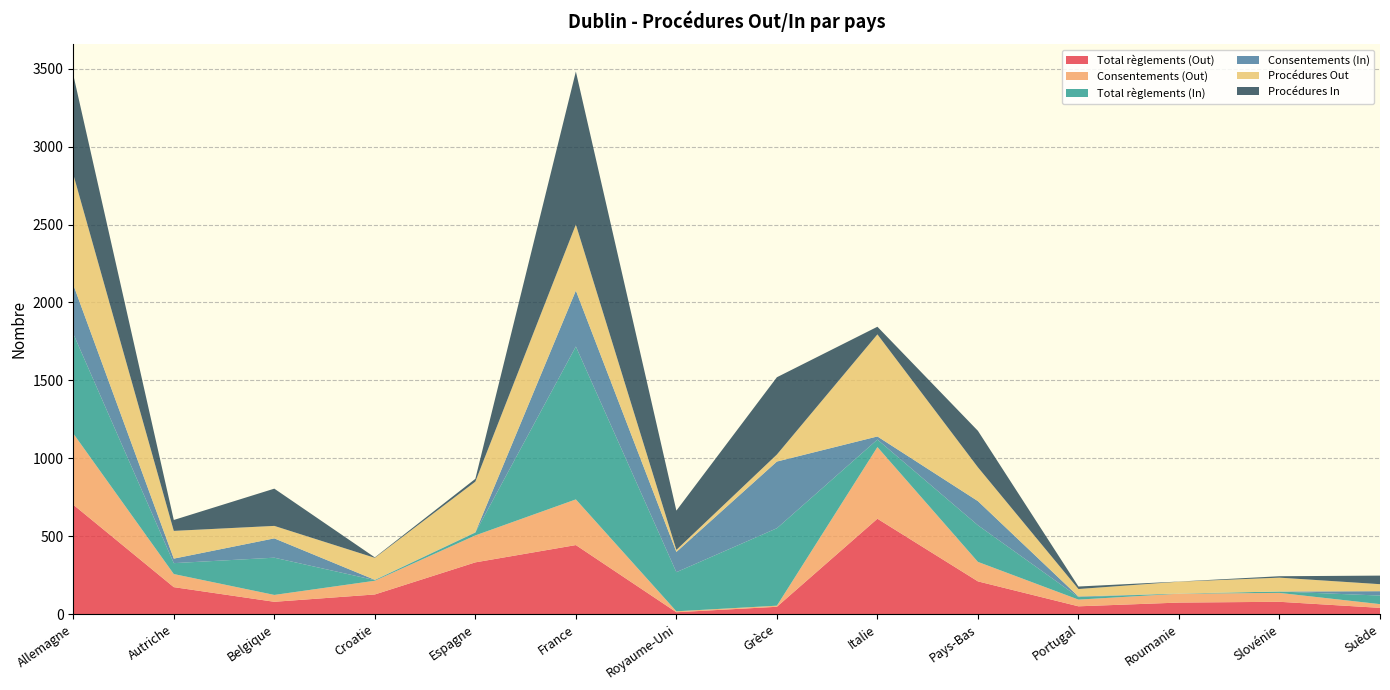

What is the difference between the maximum and second lowest values in the Consentements (Out) series?

453